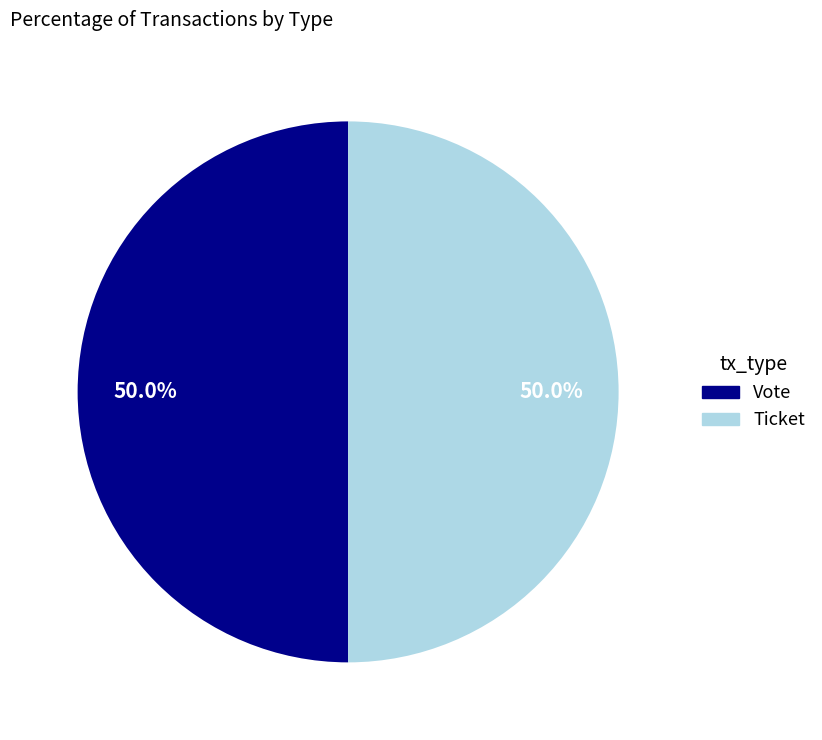

Is the sum of Vote and Ticket greater than half?

Yes